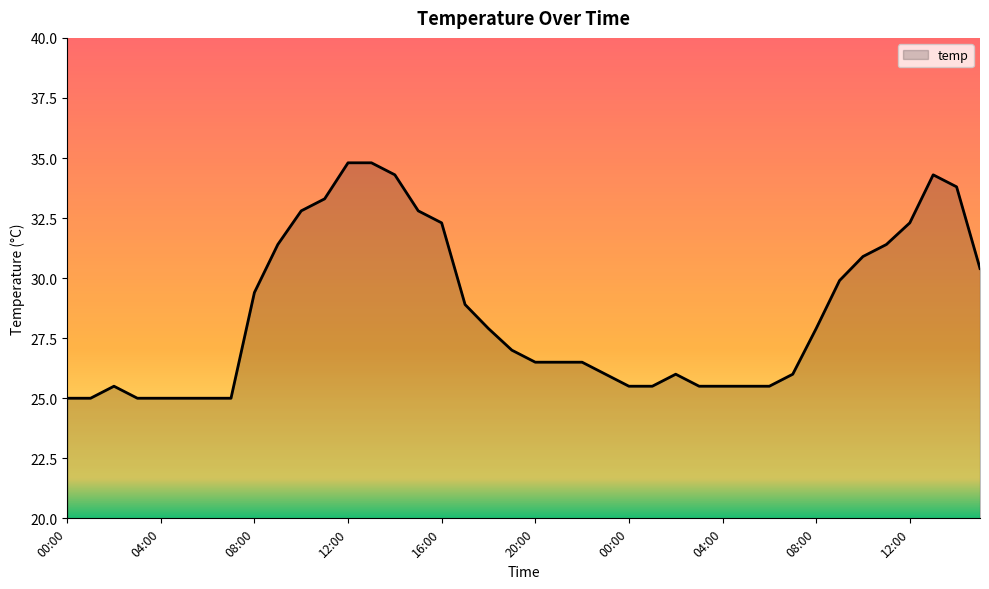

Does the chart display data point markers on the line(s)?

No